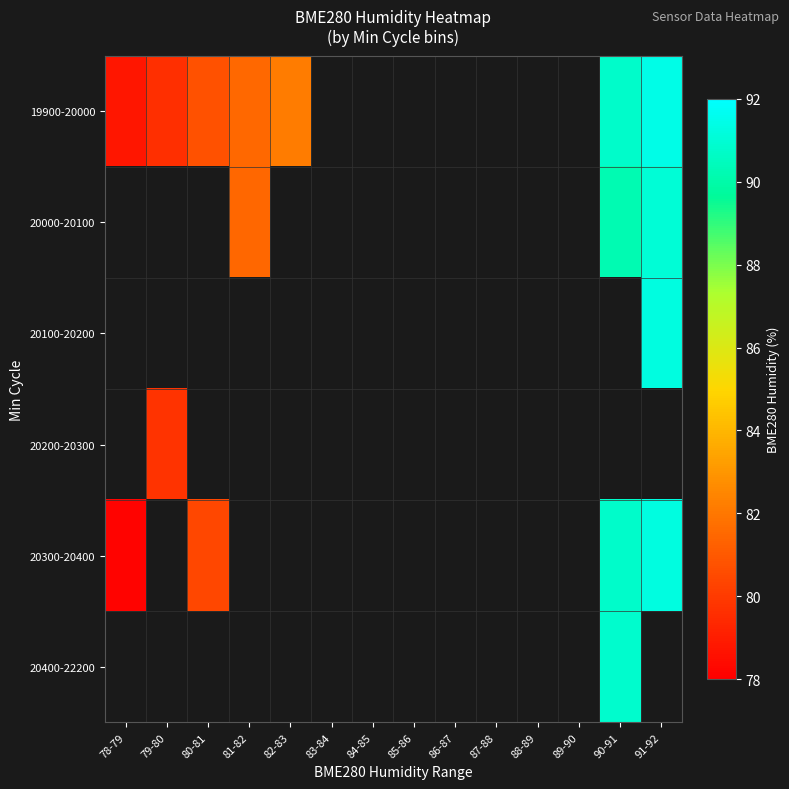

Which category has the highest value across all series?

91-92